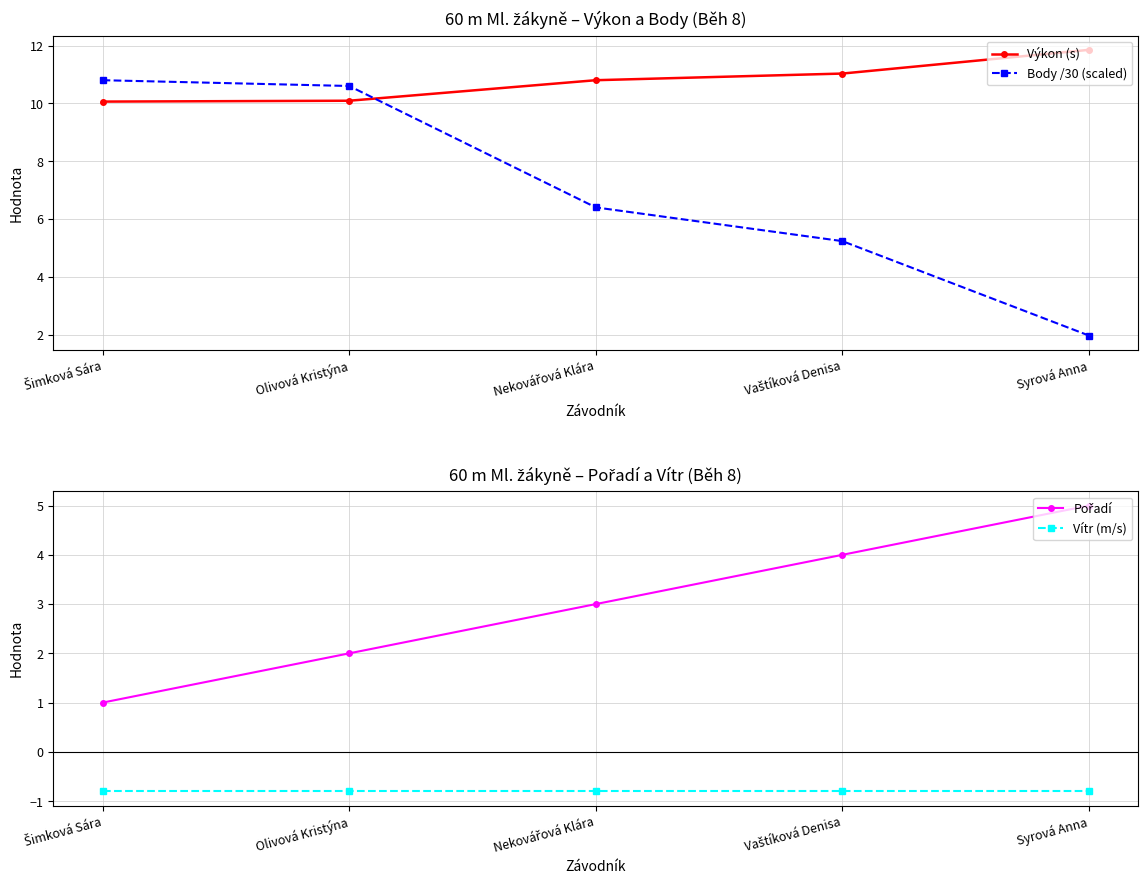

True or false: Body /30 (scaled) has more than 0 points higher than both neighbors.

False